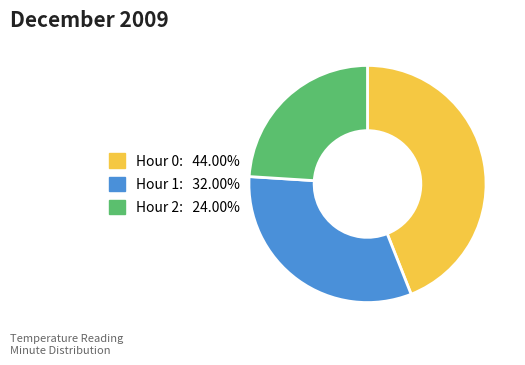

The Hour 1 slice represents 22% of the pie. True or false?

False